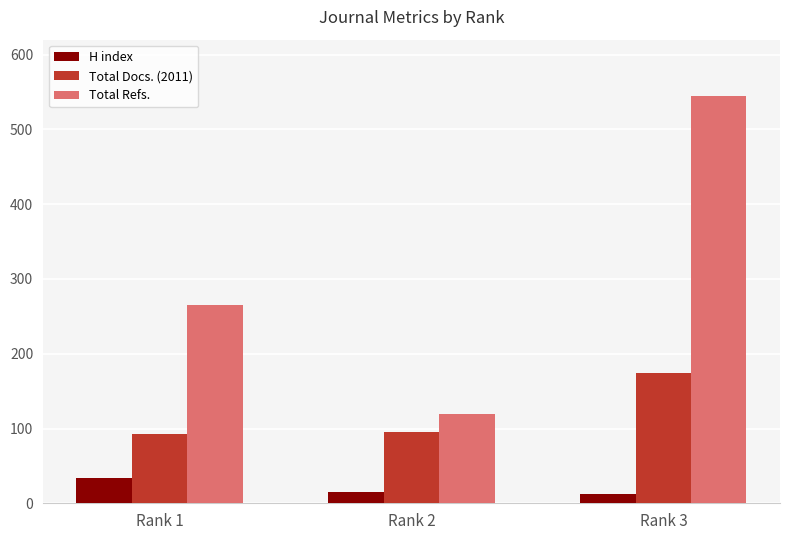

What is the minimum value for H index?

13